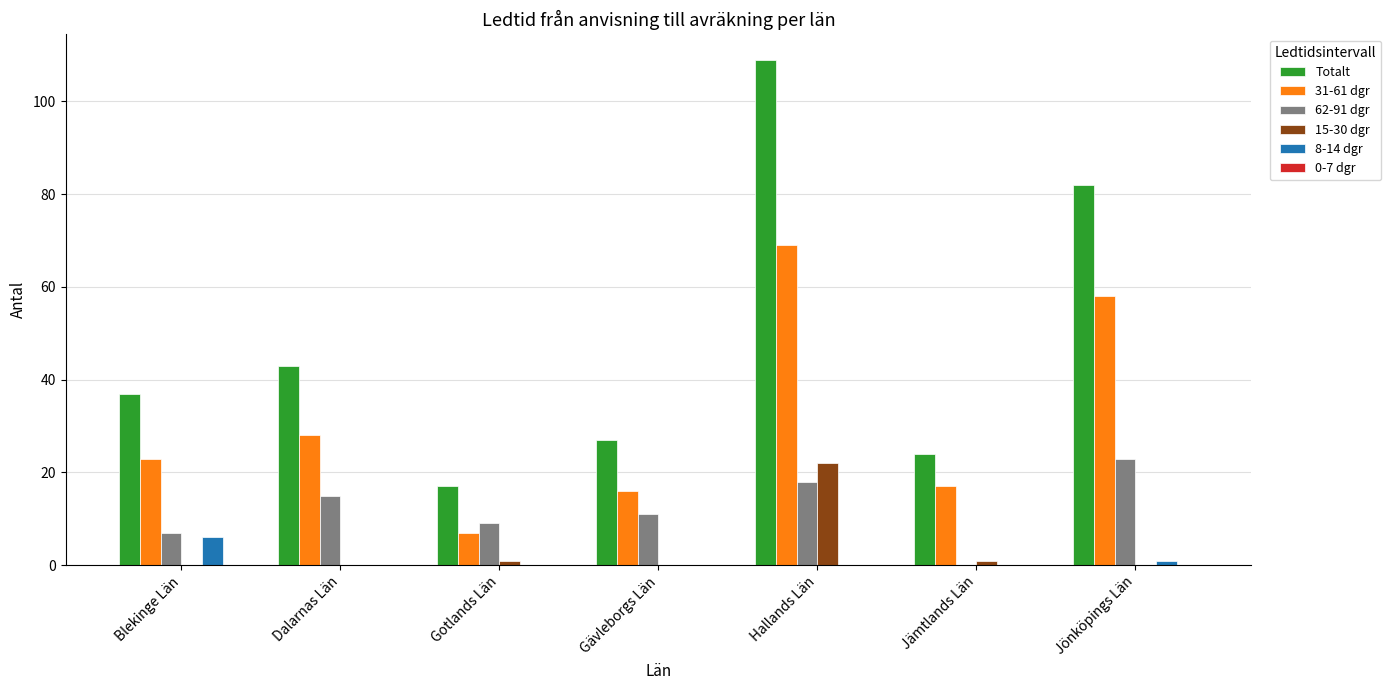

What is the sum of the 62-91 dgr values at Dalarnas Län and Hallands Län?

33